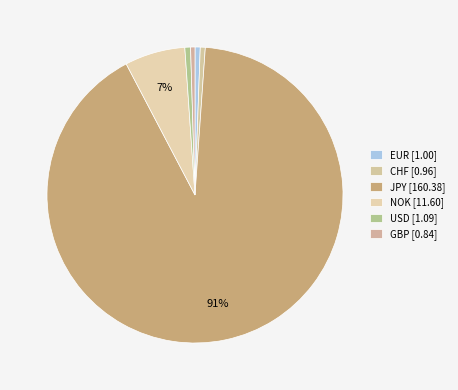

What is the largest slice in the pie chart?

JPY